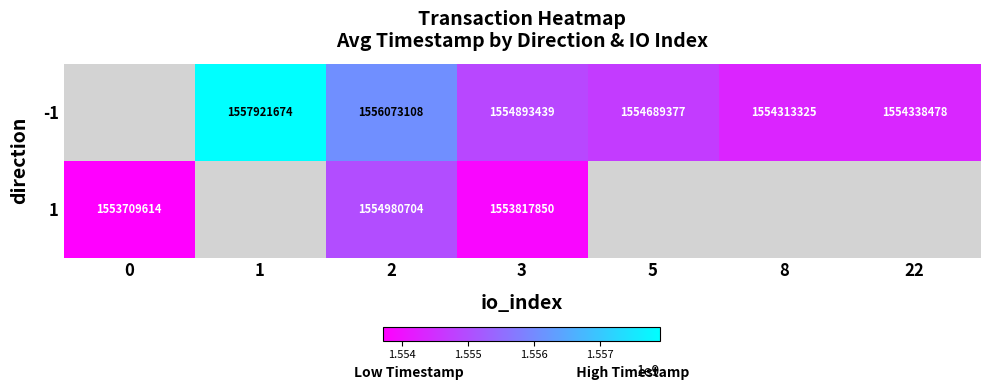

True or false: 1 has a value of 1553817850 at 3.

True